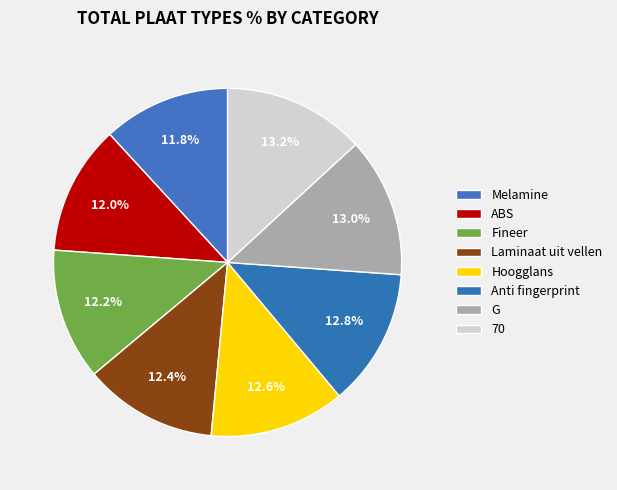

To the nearest percent, what portion does ABS represent?

12%